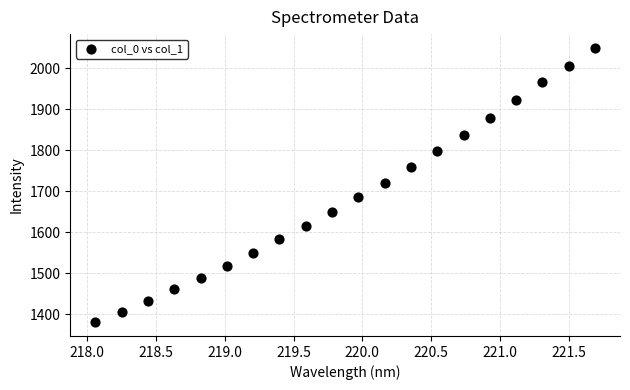

What is the range of Y values (max minus min)?

669.7